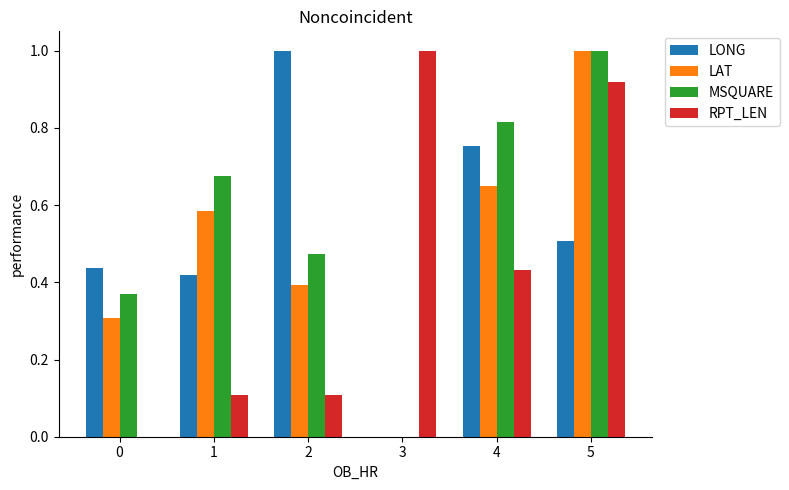

True or false: RPT_LEN has a value of 0.2 at 3.

False